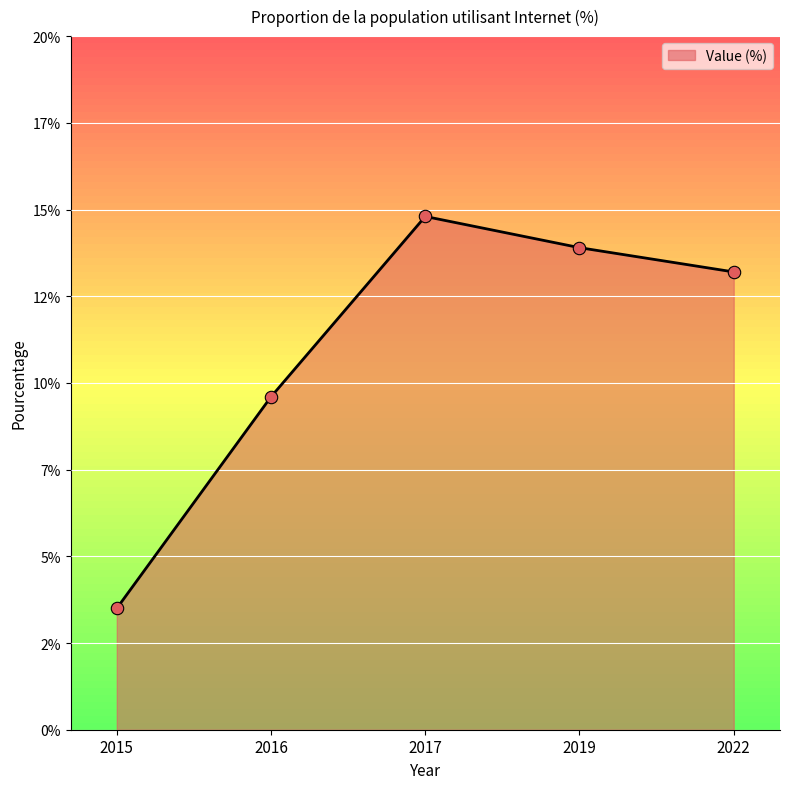

Approximately how many times larger is the value at 2017 compared to 2015?

4.2